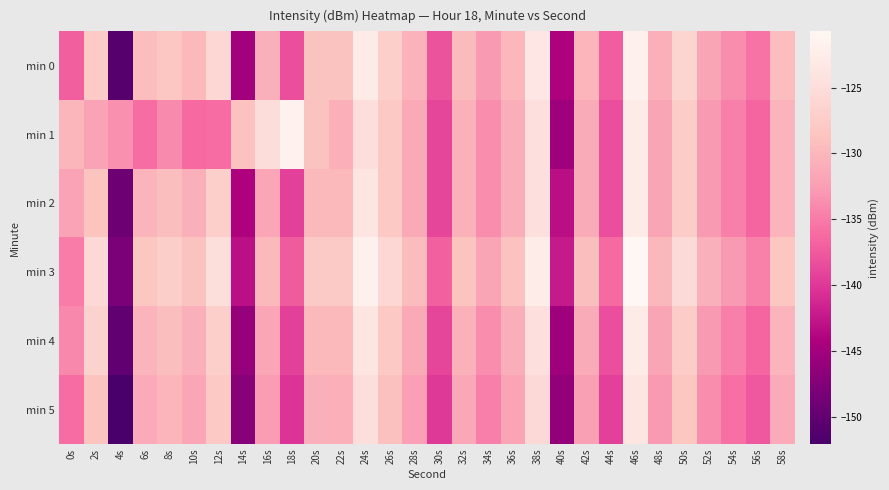

How many categories are shown in the chart?

30